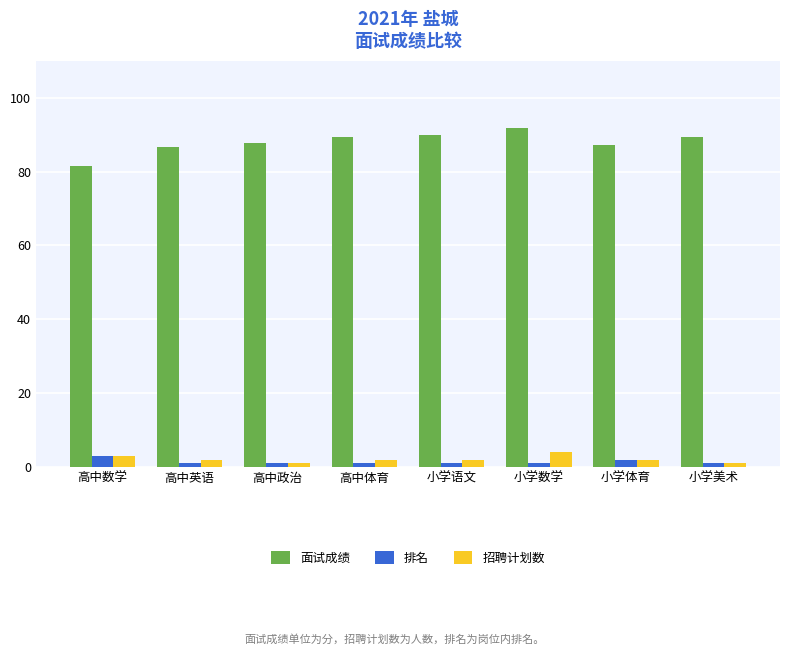

Count the number of categories in the chart.

8